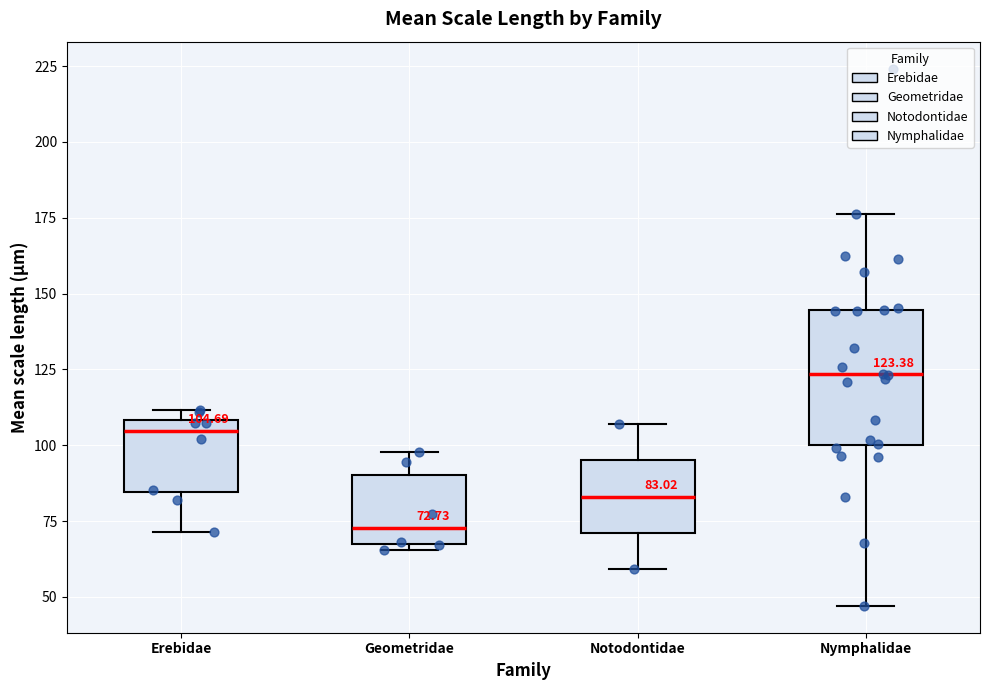

Which box's median line is the lowest?

Geometridae